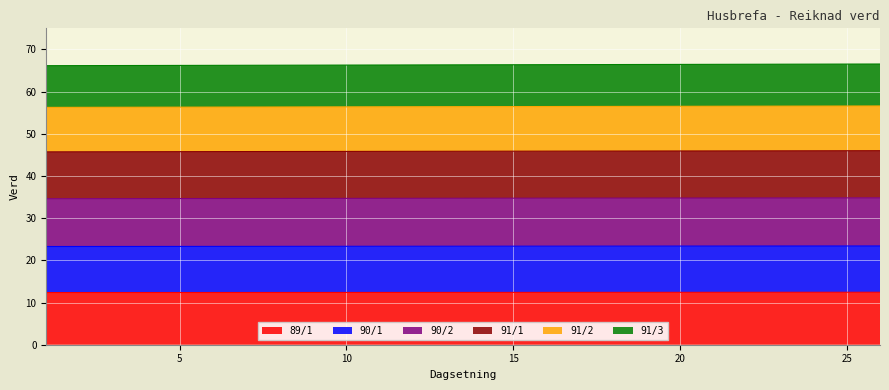

The value of 89/1 at 24 is 12.4. True or false?

True